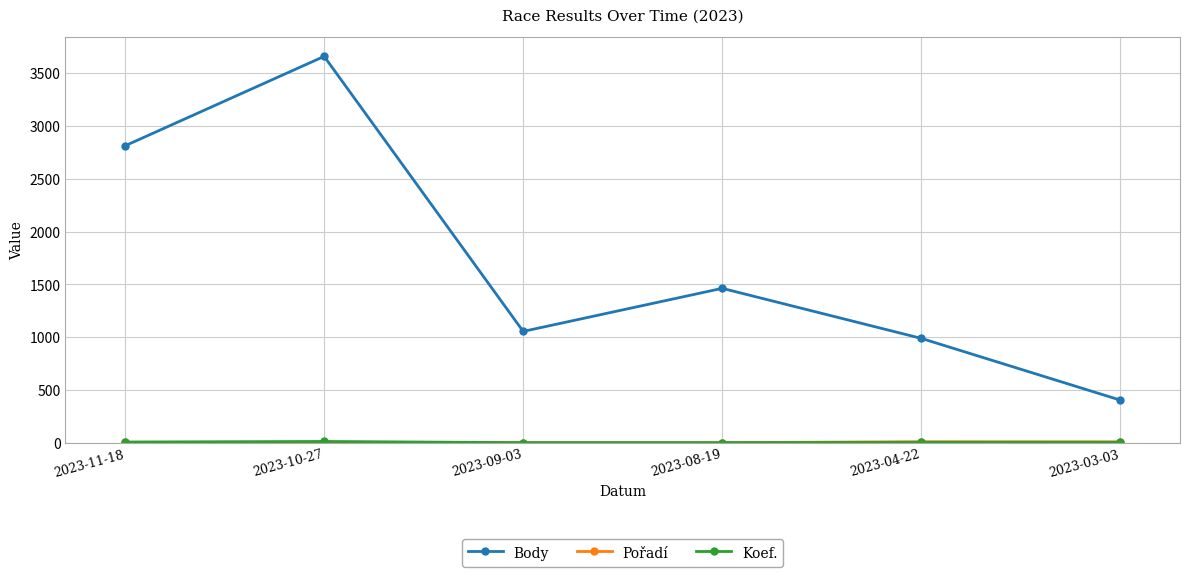

At which category is the sum across all series the highest?

2023-10-27